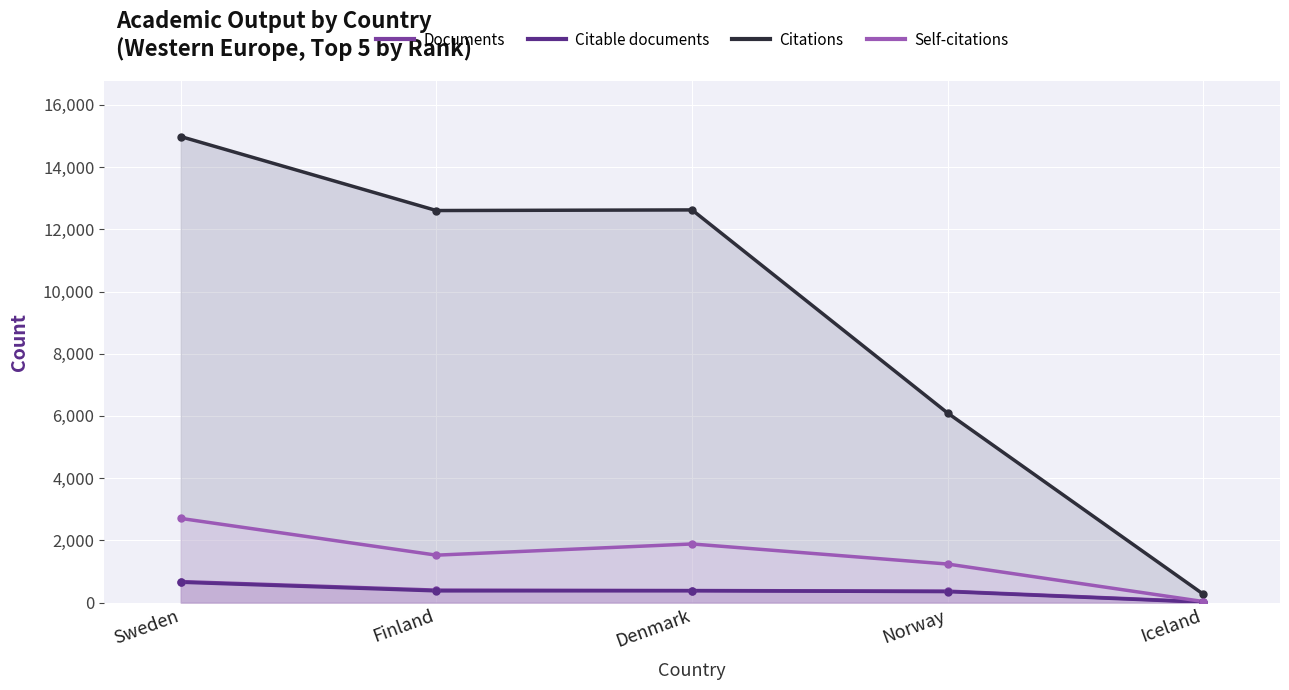

How many lines are shown in the chart?

4